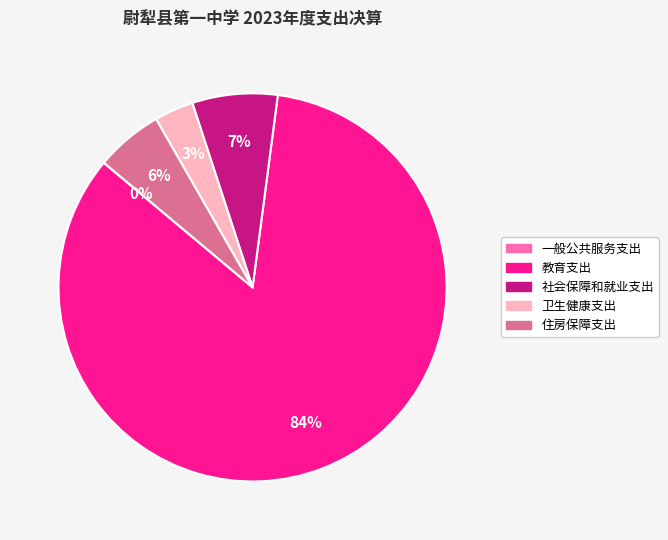

Which has a higher value, 住房保障支出 or 教育支出?

教育支出